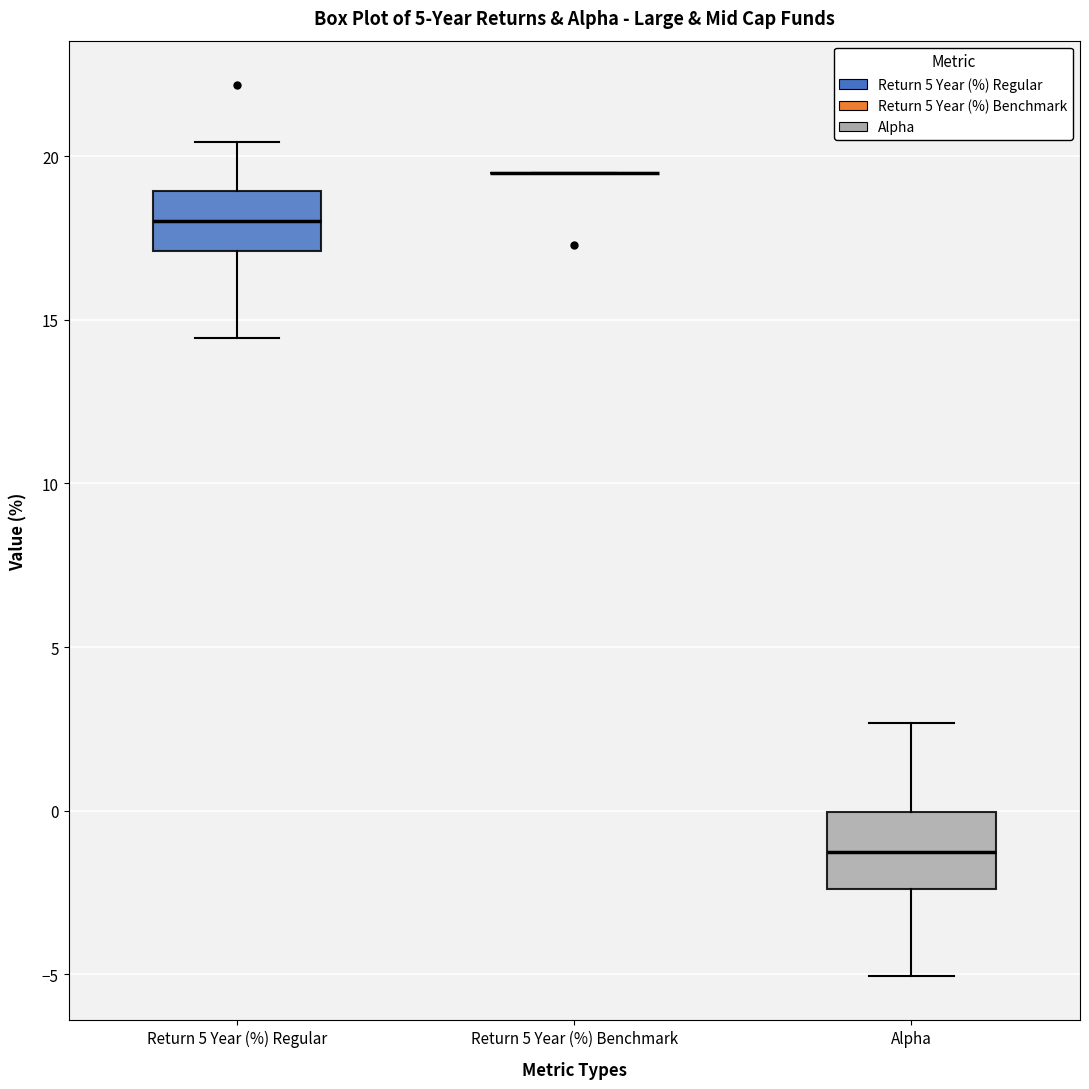

Reading left to right, read every box against the y-axis: the position of its median line, the range the box covers, and the ends of its whiskers. The values are not printed on the chart, so give them approximately, as read against the axis.

Return 5 Year (%) Regular: median 18.0, box 17.0 to 19.0, whiskers 14.5 to 20.5
Return 5 Year (%) Benchmark: box collapsed to a line at 19.5, whiskers 19.5 to 19.5
Alpha: median -1.5, box -2.5 to 0.0, whiskers -5.0 to 2.5